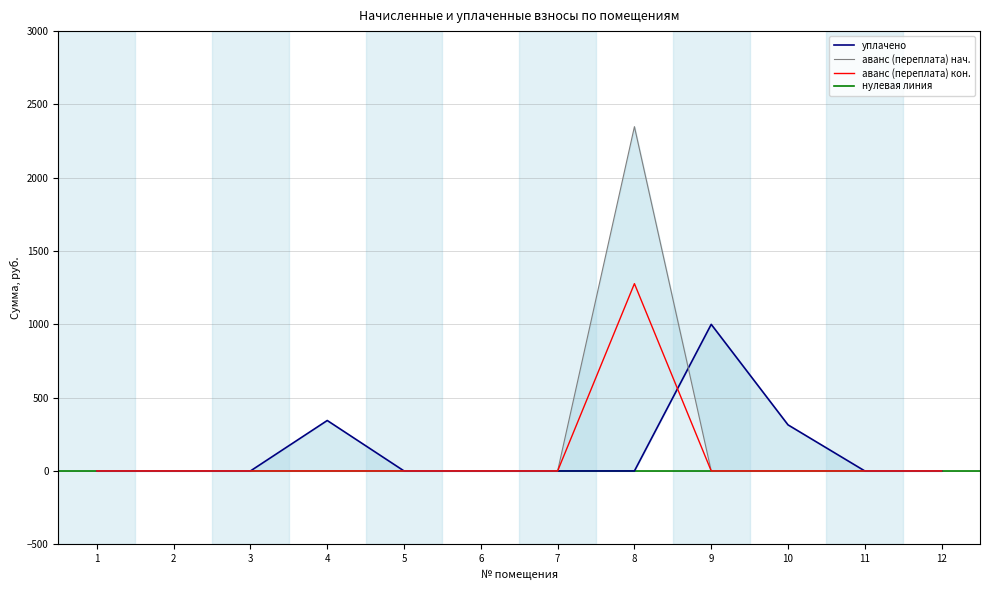

Reading left to right, list all the values displayed in this chart.

уплачено: 0.0	0.0	0.0	344.2	0.0	0.0	0.0	0.0	1000.0	314.4	0.0	0.0
аванс (переплата): 0.0	0.0	0.0	0.0	0.0	0.0	0.0	2348.3	0.0	0.0	0.0	0.0
аванс (переплата) конец: 0.0	0.0	0.0	0.0	0.0	0.0	0.0	1277.6	0.0	0.0	0.0	0.0